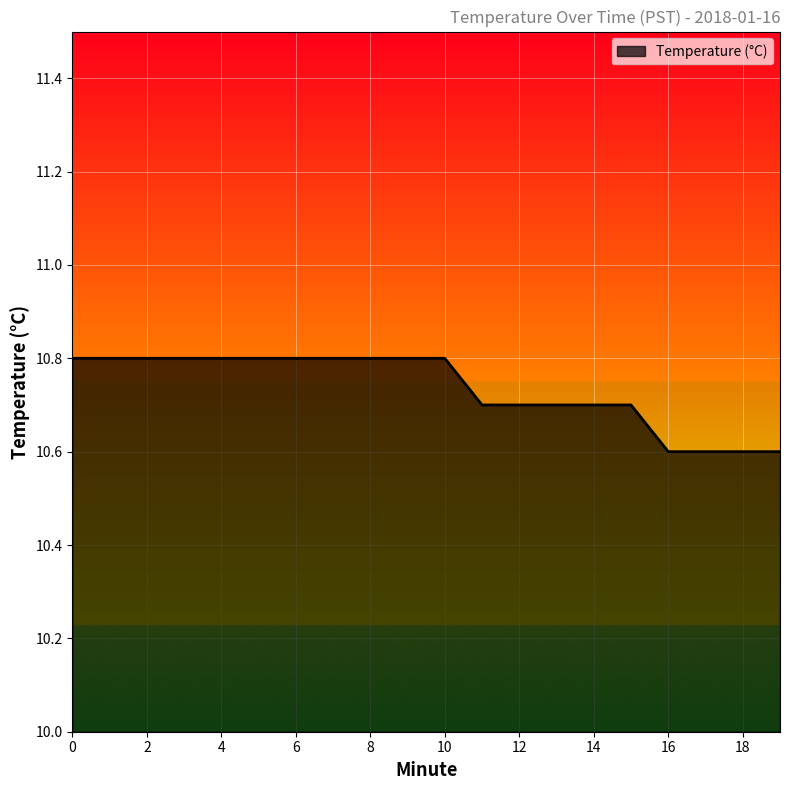

What is the smallest value displayed?

10.6